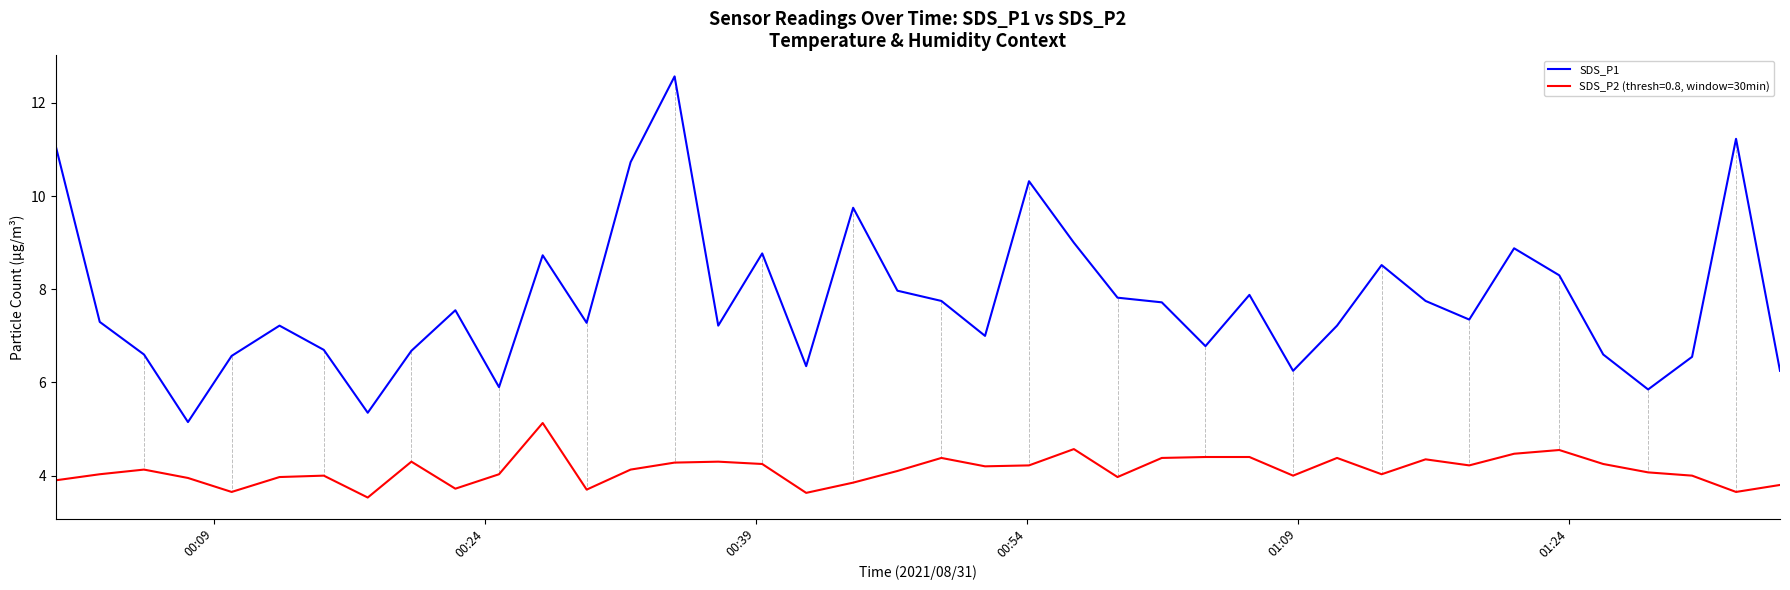

True or false: SDS_P1 and SDS_P2 (thresh=0.8, window=30min) cross at least once.

False